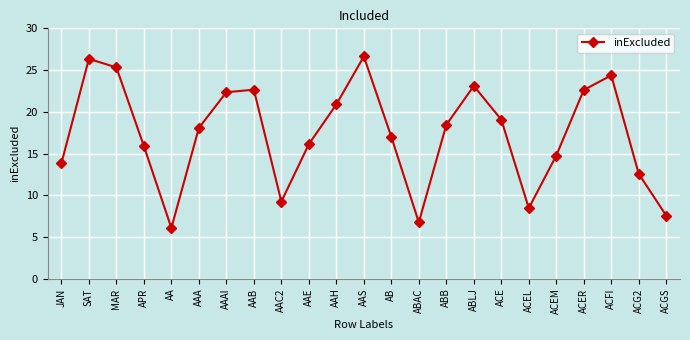

What is the change in value from AAE to ACGS?

-8.6